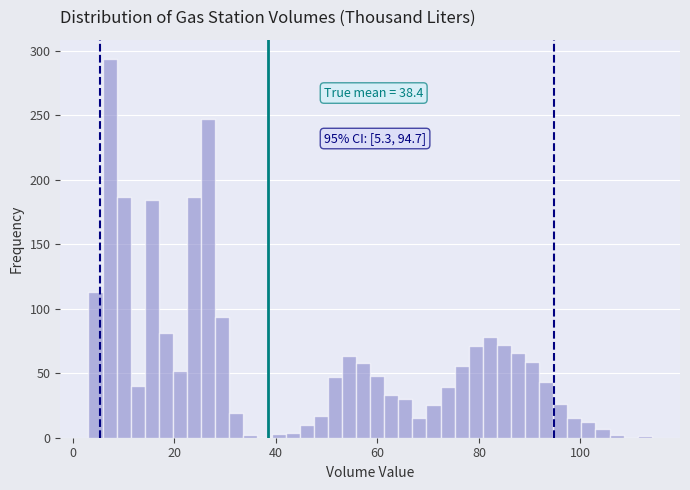

Read against the x-axis, roughly where is the centre of the tallest bar?

8